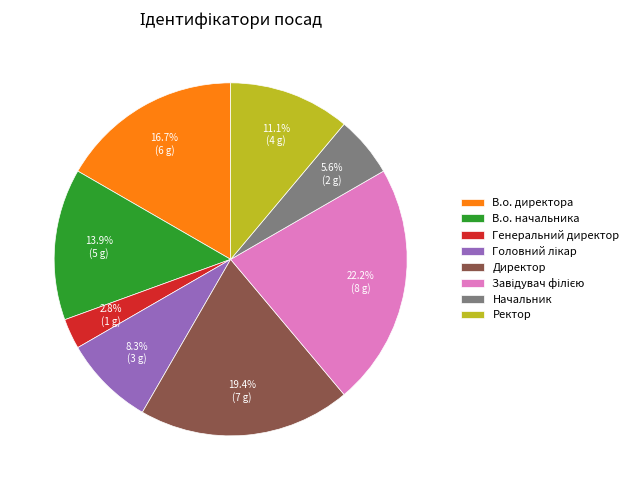

Do Начальник and В.о. начальника together represent more than half of the pie?

No